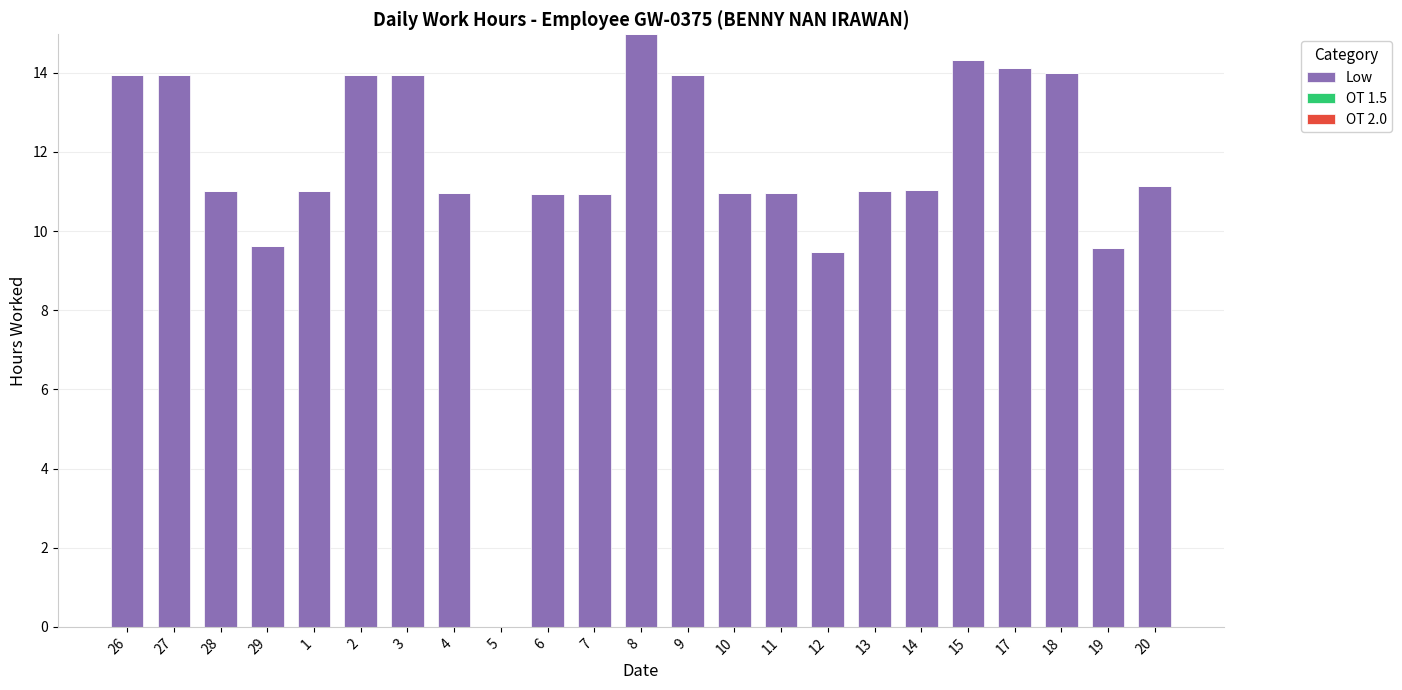

Which has a higher value, 8 or 6?

8